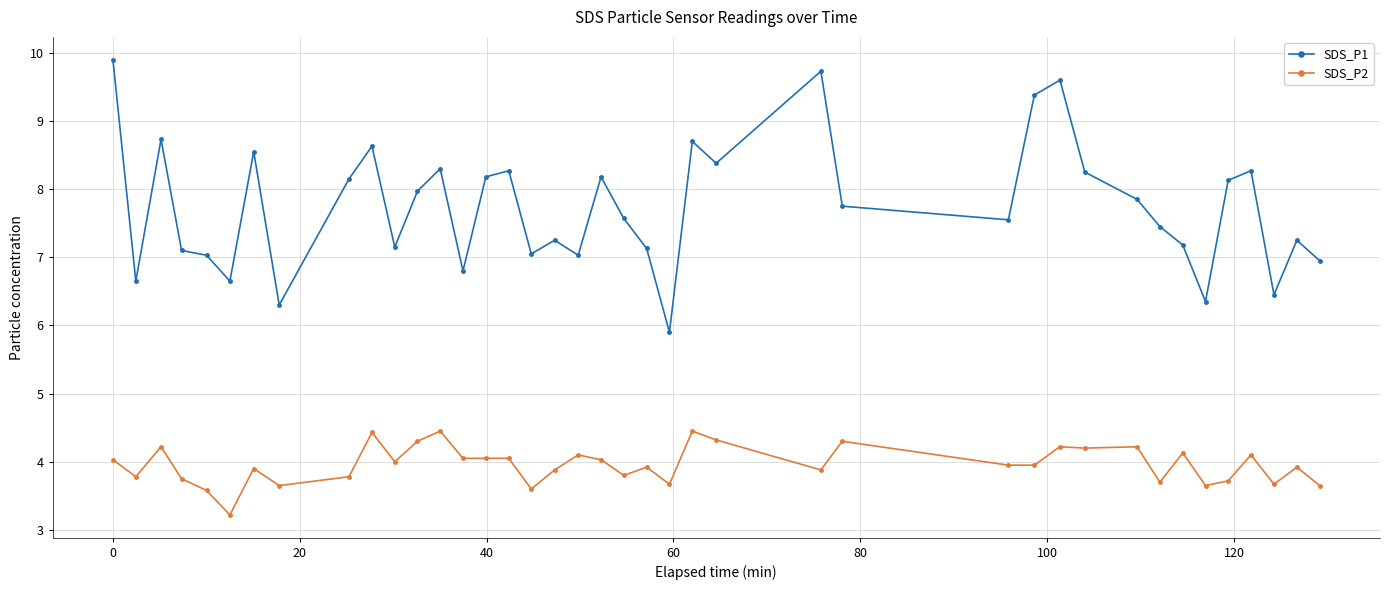

What is the average value of the SDS_P2 series?

4.0